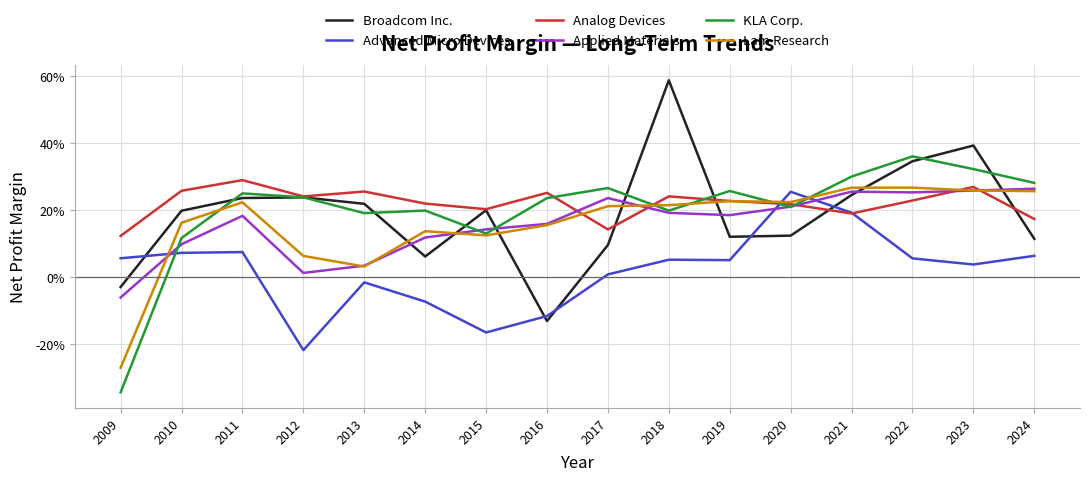

Where do Analog Devices and KLA Corp. first cross each other?

2016 and 2017